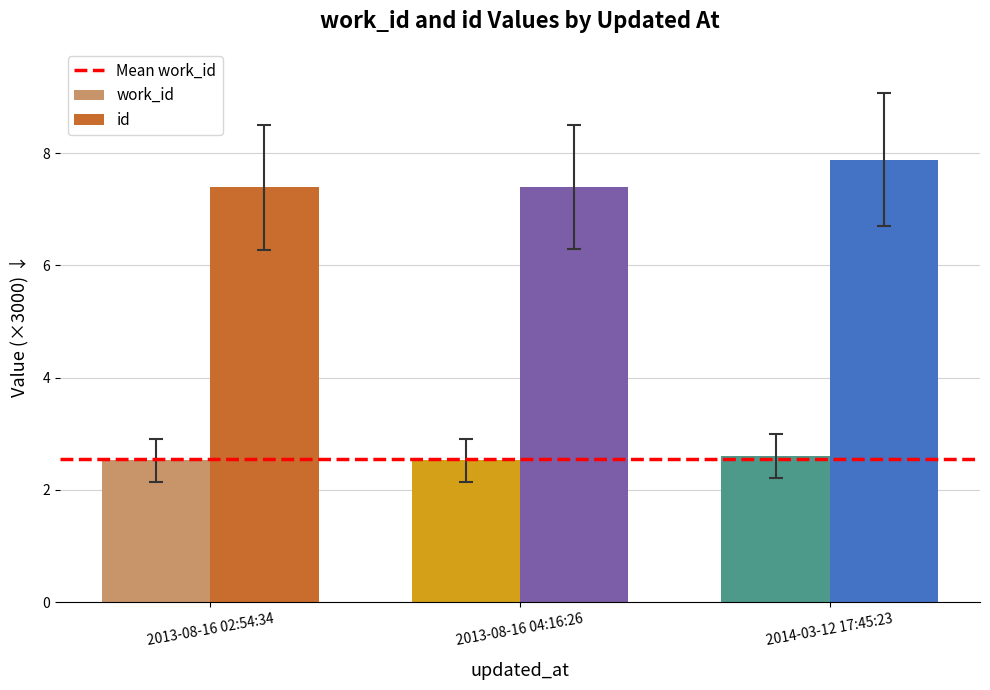

The work_id series shows 3.8 at 2014-03-12 17:45:23. True or false?

False